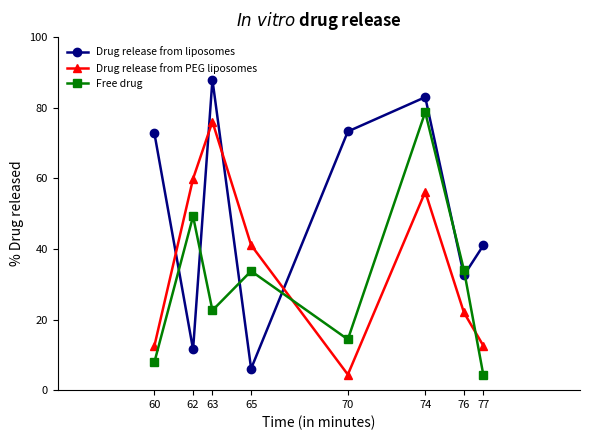

Where does the Drug release from liposomes series first go above 72?

60